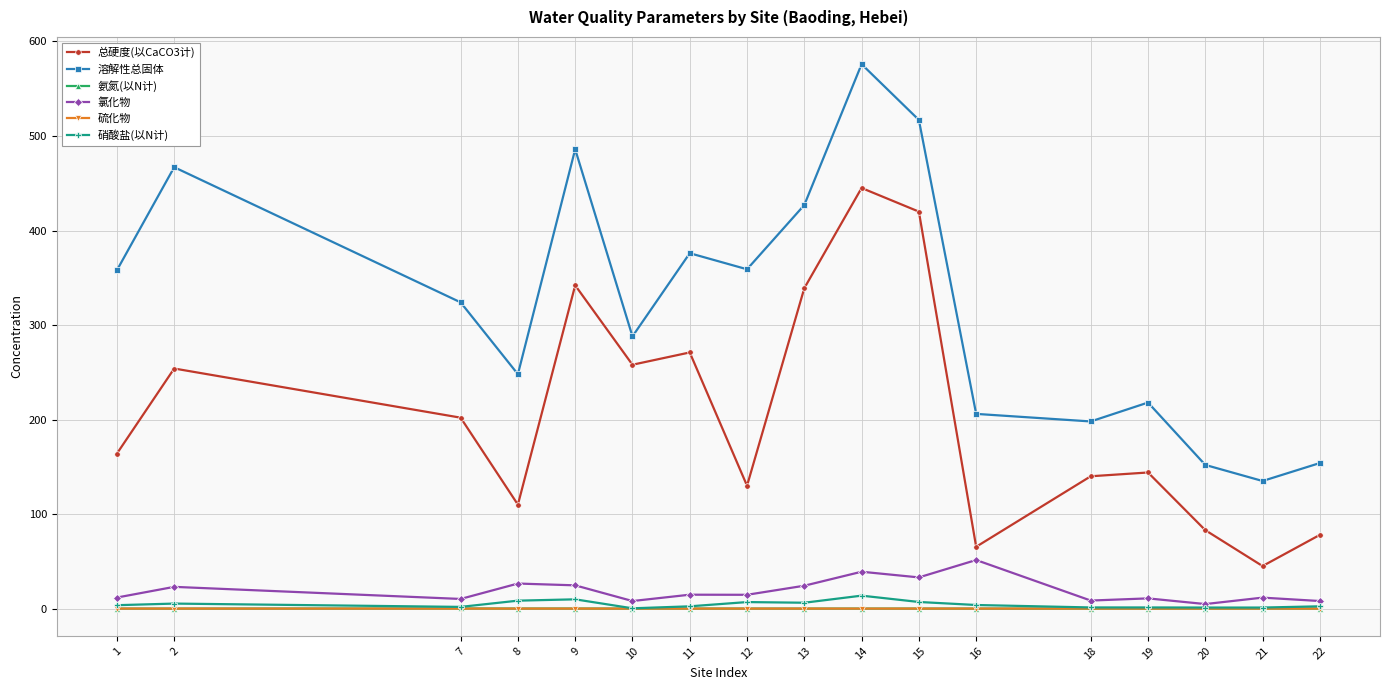

Between 2 and 20, which series saw the biggest shift?

溶解性总固体